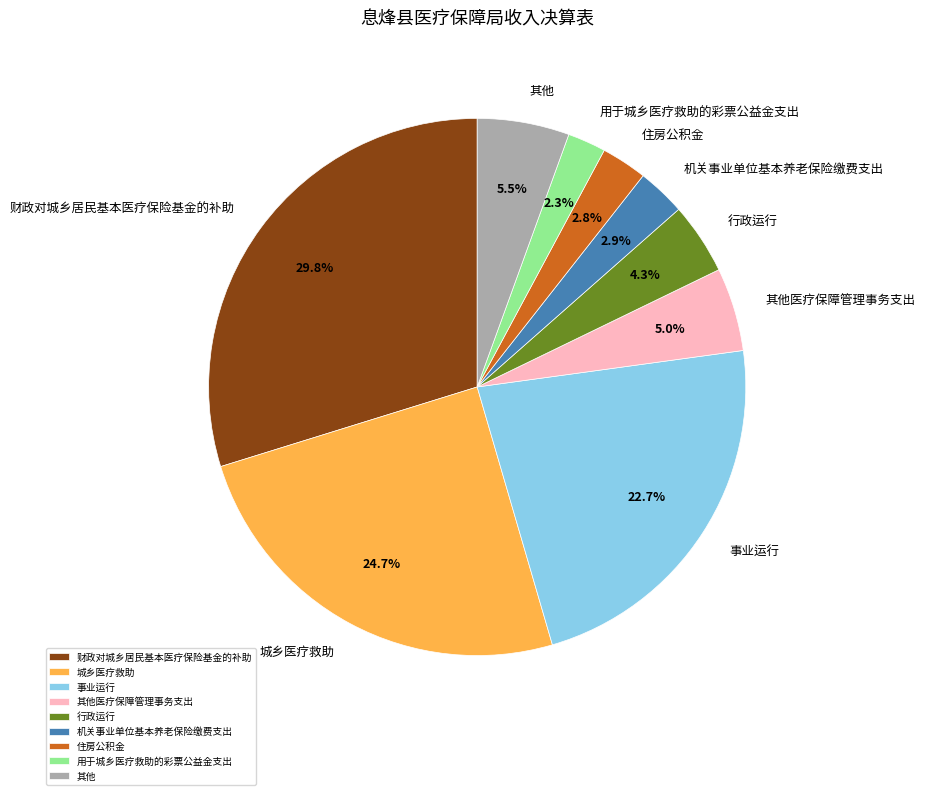

Is there any slice that represents more than half of the pie?

No